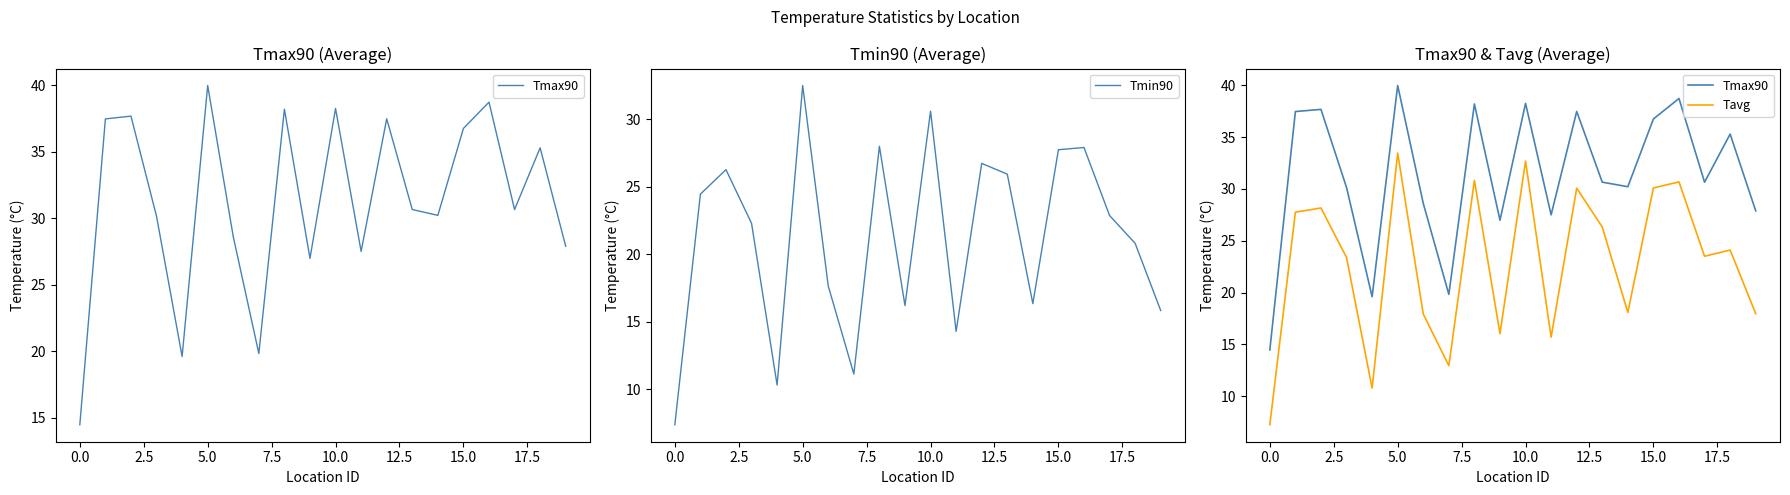

Which series has the largest total across all categories?

Tmax90